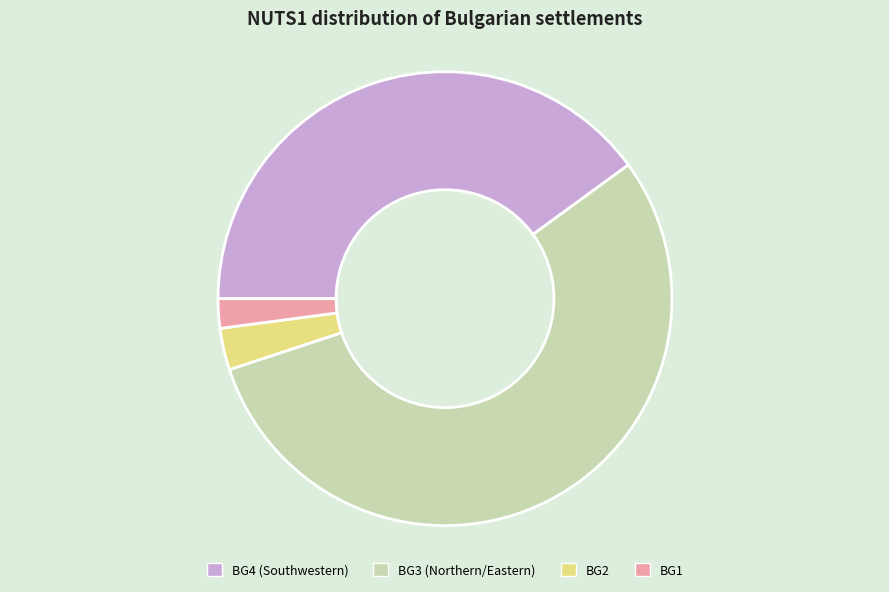

Is it true that BG1 is 2% of the pie?

True